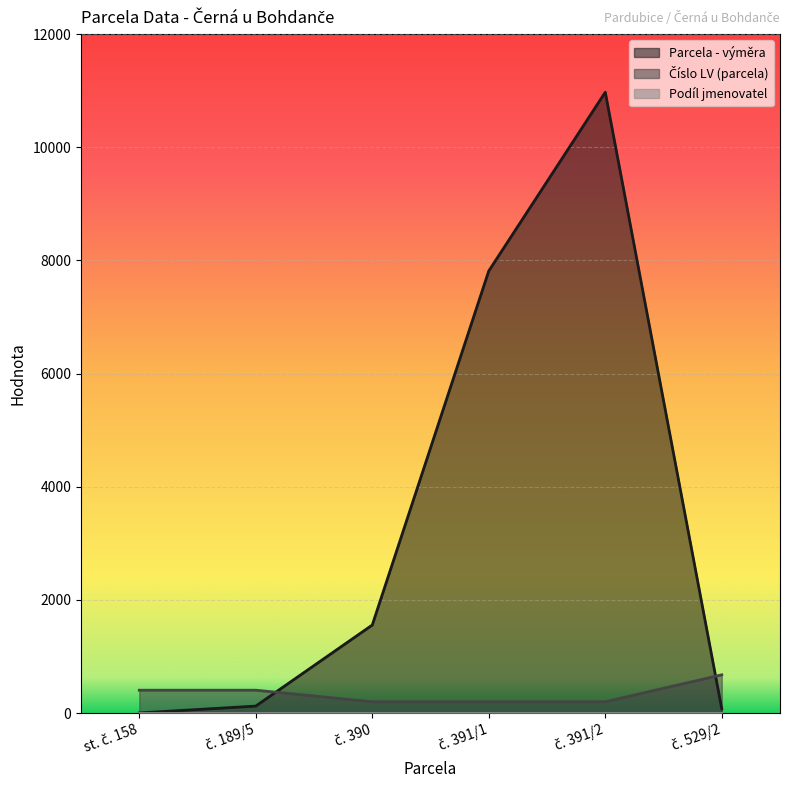

True or false: Číslo LV (parcela) and Parcela - výměra intersect in this chart.

True